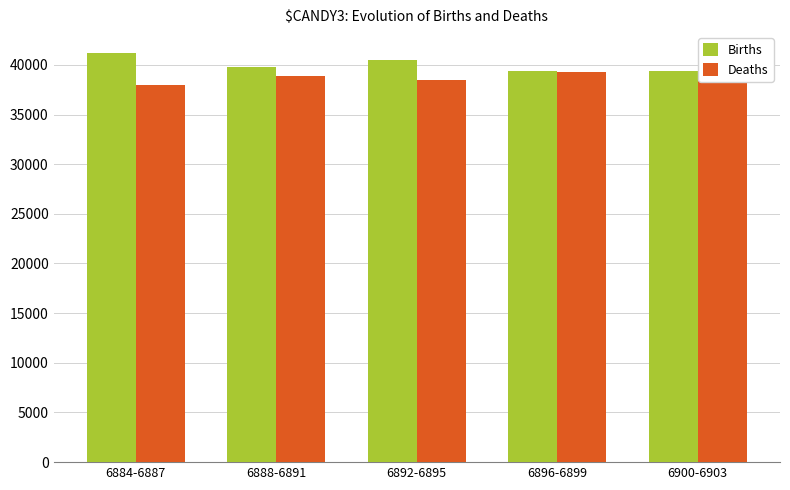

Which label corresponds to the largest value in the chart?

6884-6887